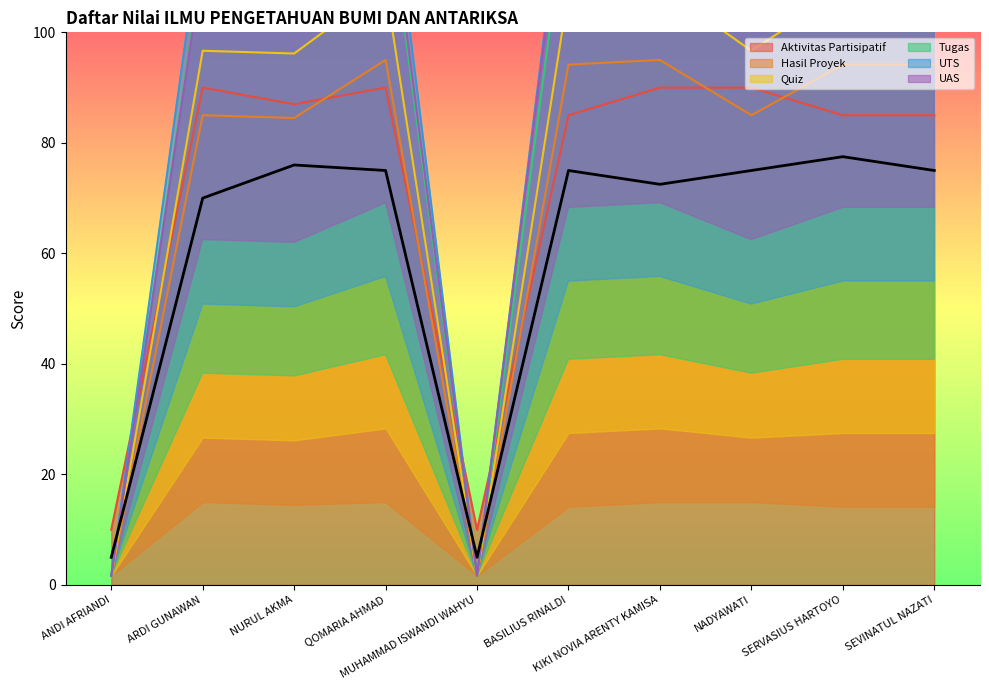

Where does the Tugas series first go above 125?

QOMARIA AHMAD